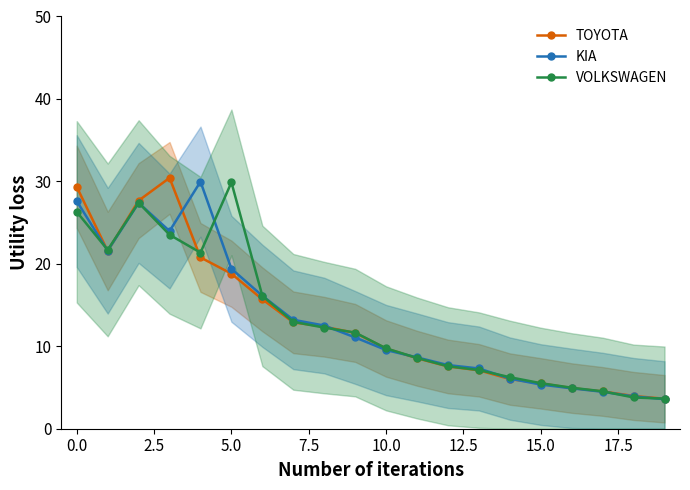

Reading left to right, transcribe all the data shown in this chart.

TOYOTA: 29.3	21.6	27.7	30.4	20.8	18.8	15.7	12.9	12.4	11.6	9.7	8.5	7.6	7.1	6.0	5.5	4.9	4.5	4.0	3.6
KIA: 27.6	21.6	27.4	24.0	30.0	19.4	16.1	13.2	12.5	11.1	9.5	8.7	7.7	7.3	6.1	5.4	4.9	4.5	3.9	3.6
VOLKSWAGEN: 26.3	21.7	27.4	23.5	21.4	29.9	16.1	13.0	12.3	11.7	9.7	8.6	7.6	7.1	6.2	5.5	5.0	4.5	3.8	3.6